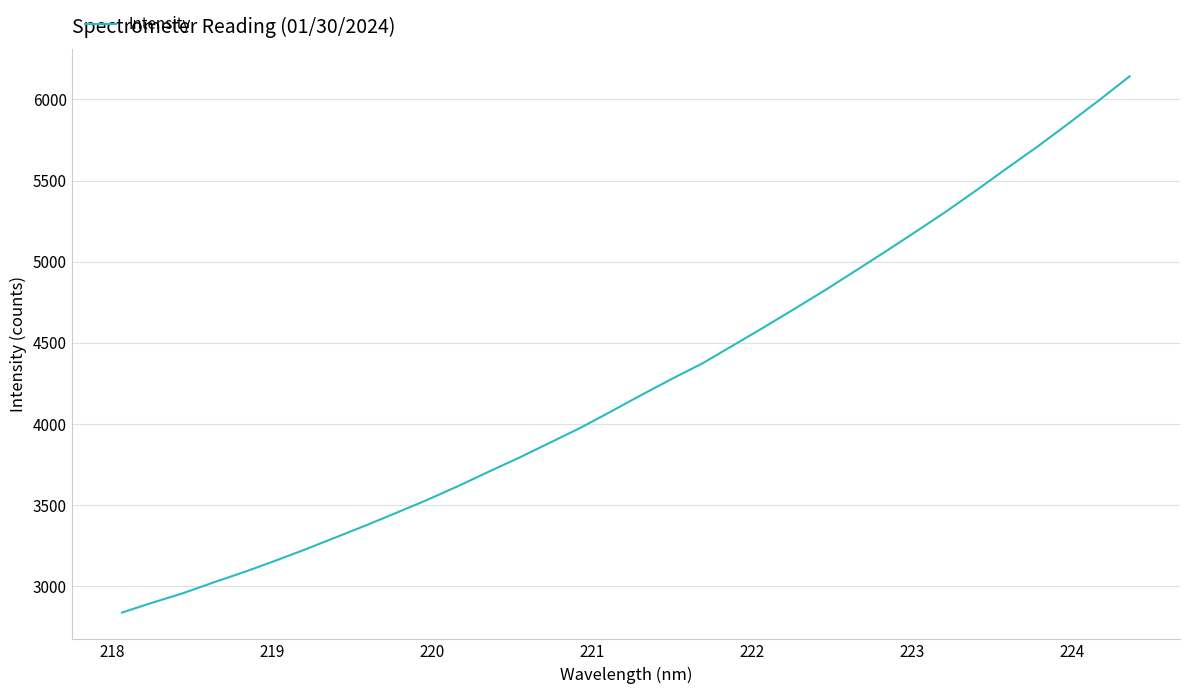

What is the maximum value shown in the chart?

6142.3